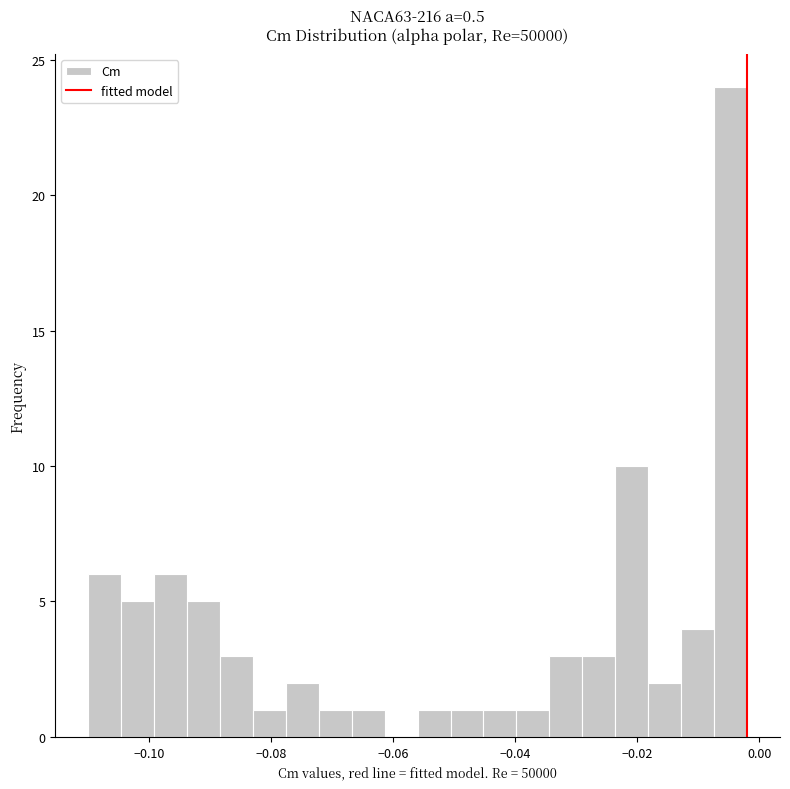

Read against the x-axis, roughly where is the centre of the tallest bar?

-0.004